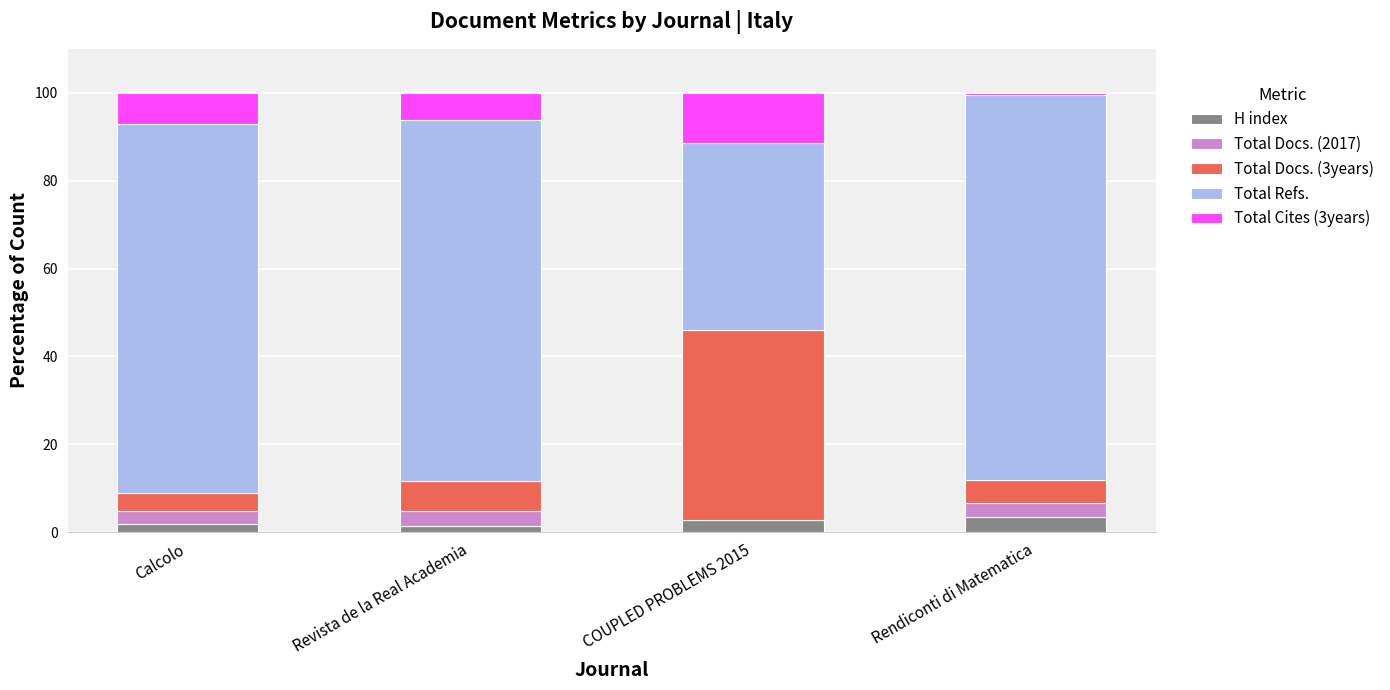

What is the total value across all series at COUPLED PROBLEMS 2015?

100.0